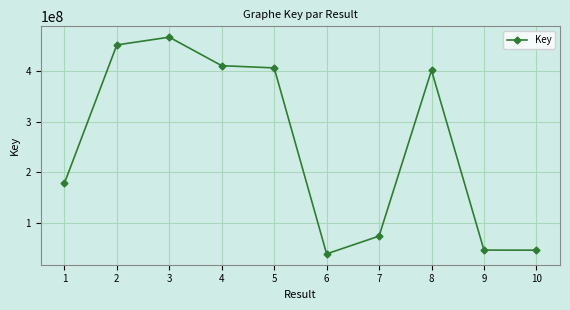

How many values are below 401396153?

5